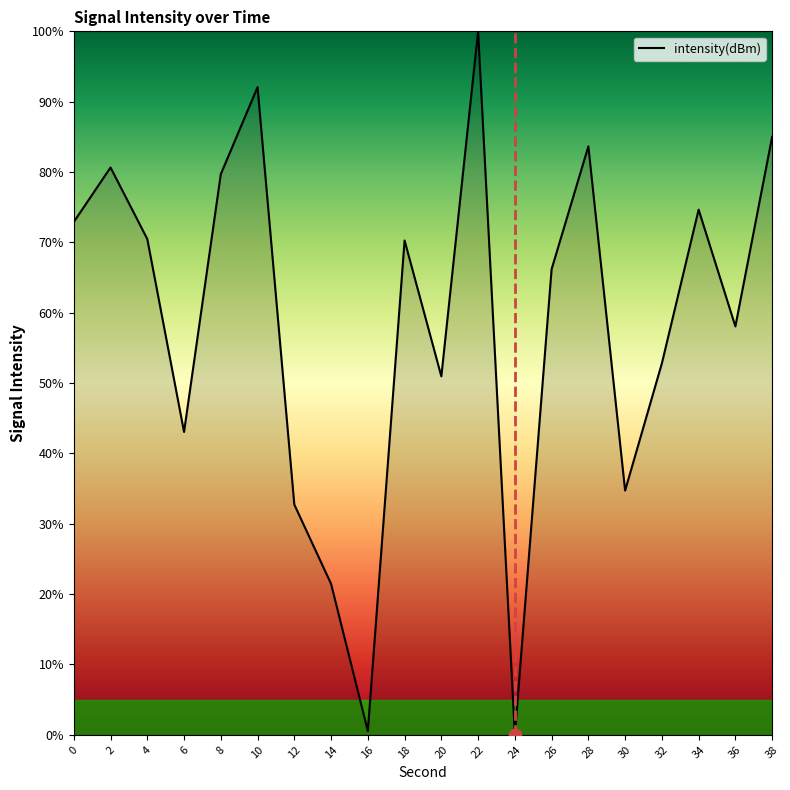

Which has a higher value, 34 or 22?

22